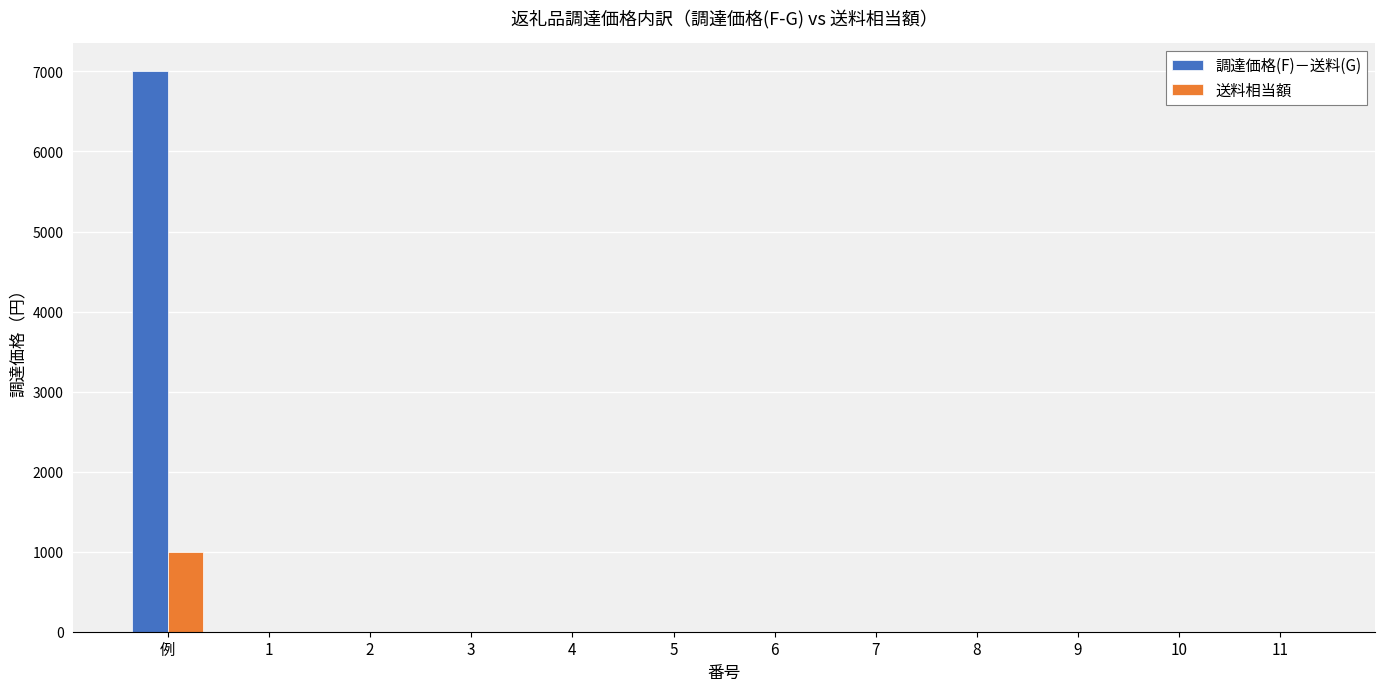

The value of 調達価格(F)－送料(G) at 1 is -4702. True or false?

False